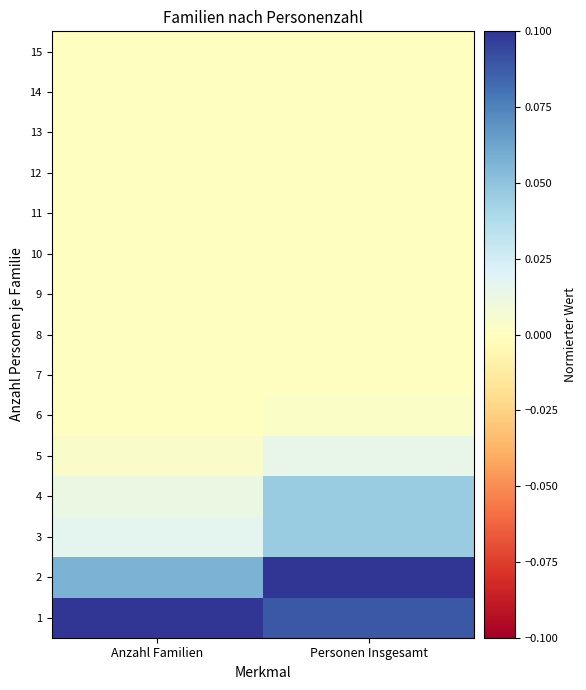

Which category has the highest value across all series?

Anzahl Familien